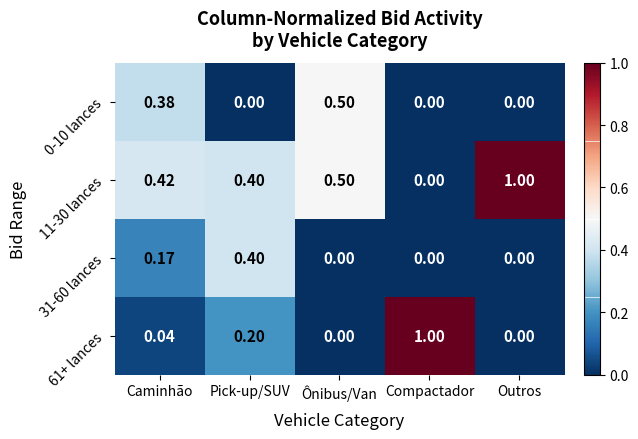

At which label is 11-30 lances closest to 0?

Compactador